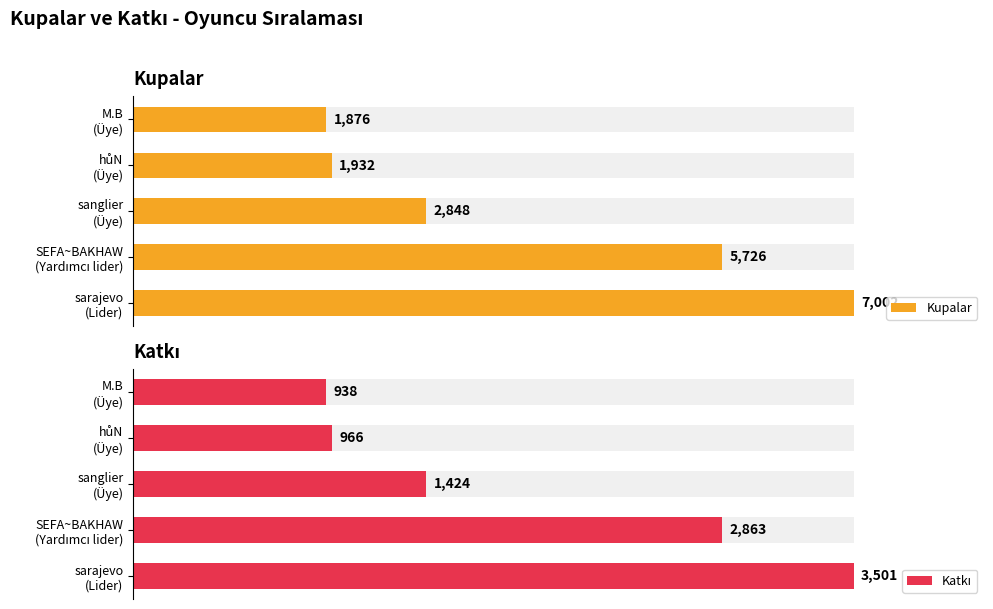

The Kupalar series shows 2848 at sanglier (Üye). True or false?

True